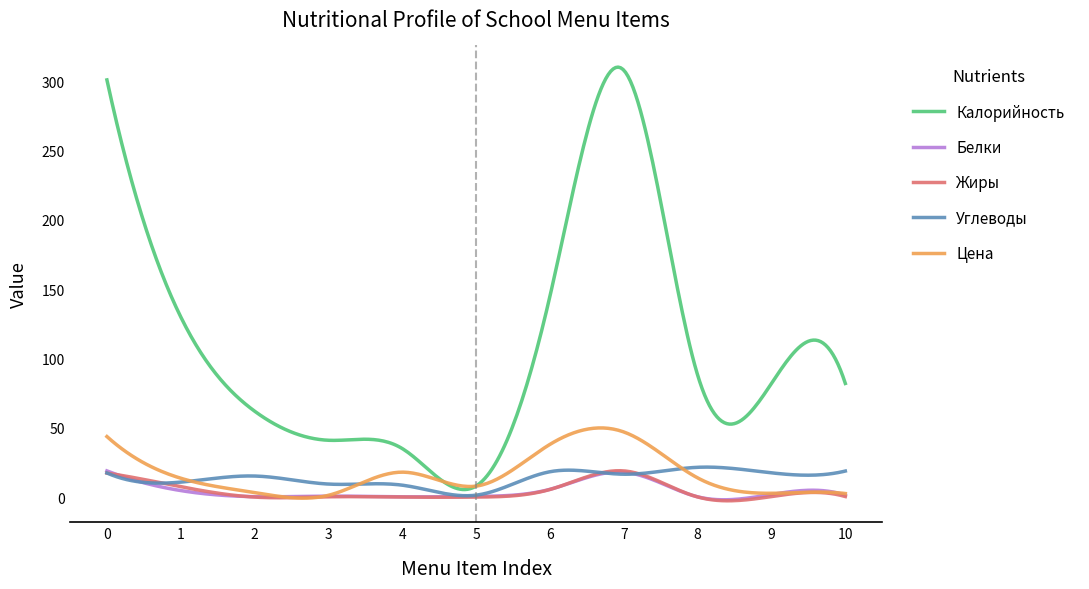

True or false: Цена and Углеводы intersect in this chart.

True